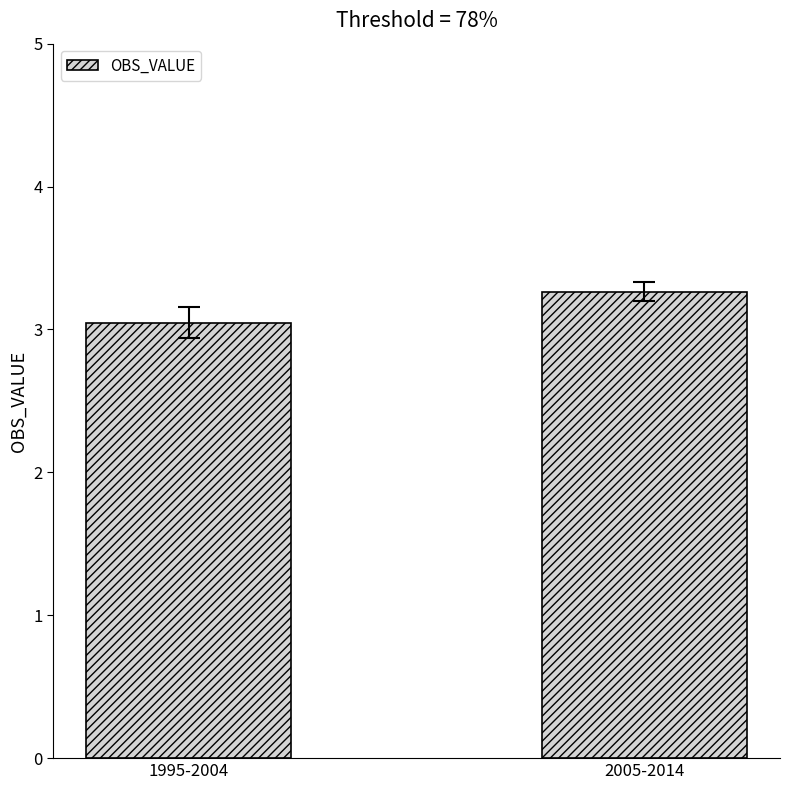

Reading left to right, extract all data points from this chart.

3.0	3.3